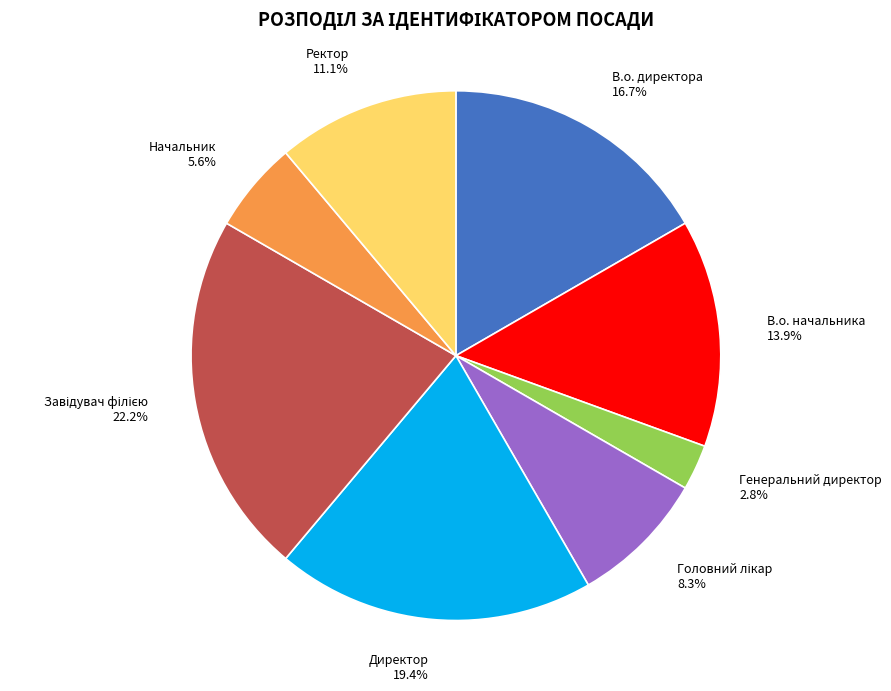

Which category has the smallest portion of the pie?

Генеральний директор